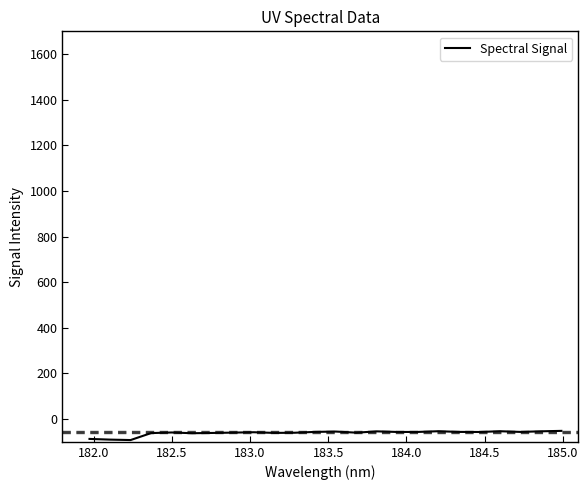

What is the maximum value shown in the chart?

-51.9